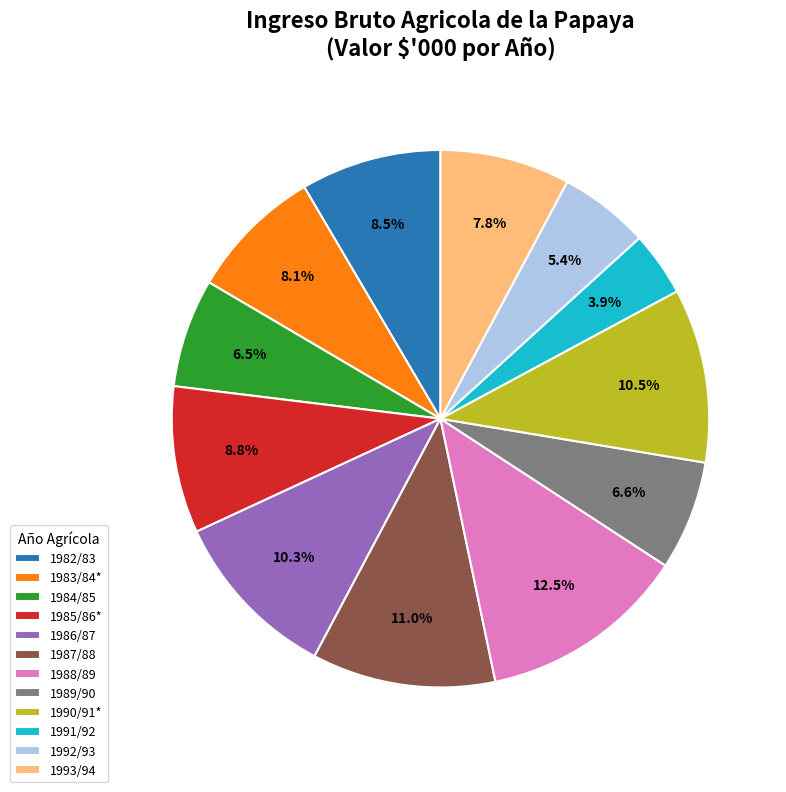

How much of the chart is everything except 1987/88?

89.0%